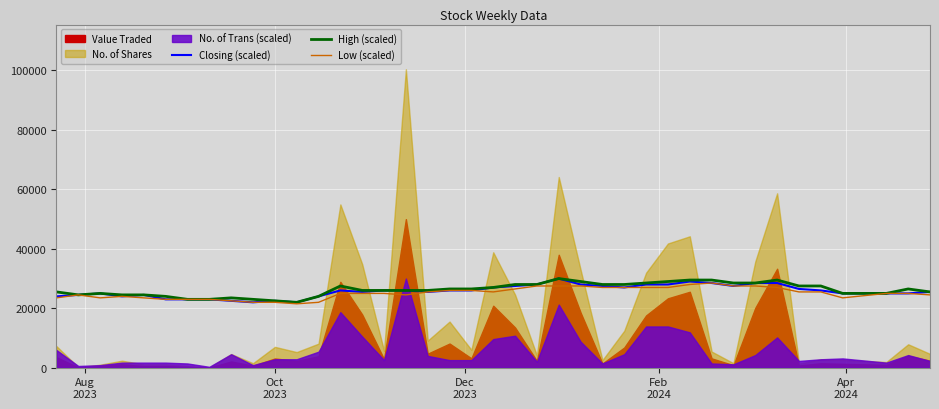

How many values in the High (scaled) series exceed 26464?

20